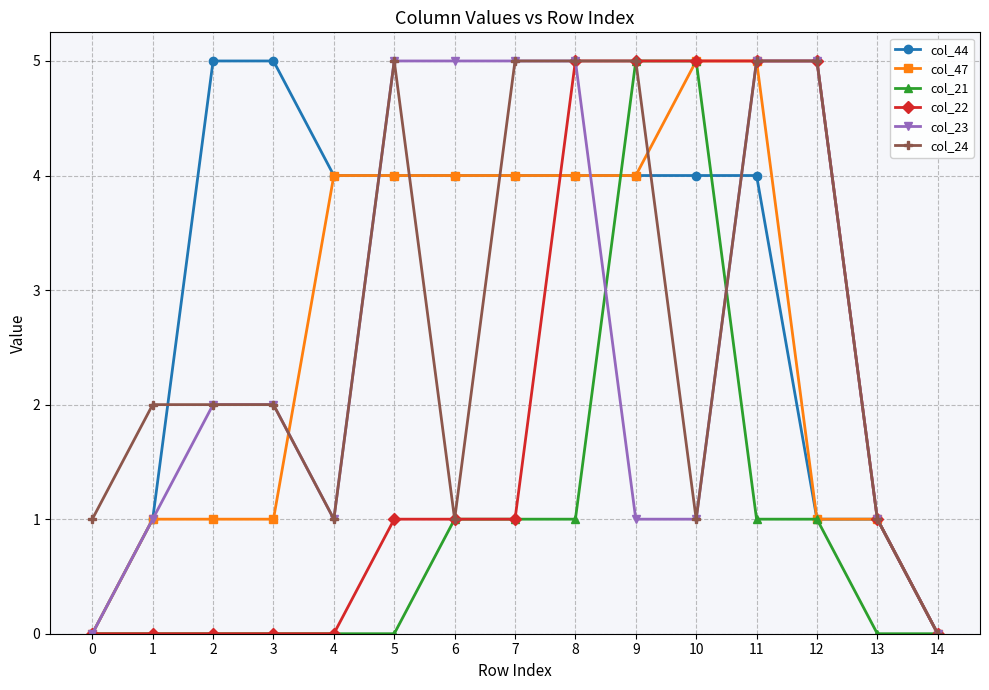

Which series has the largest total across all categories?

col_44